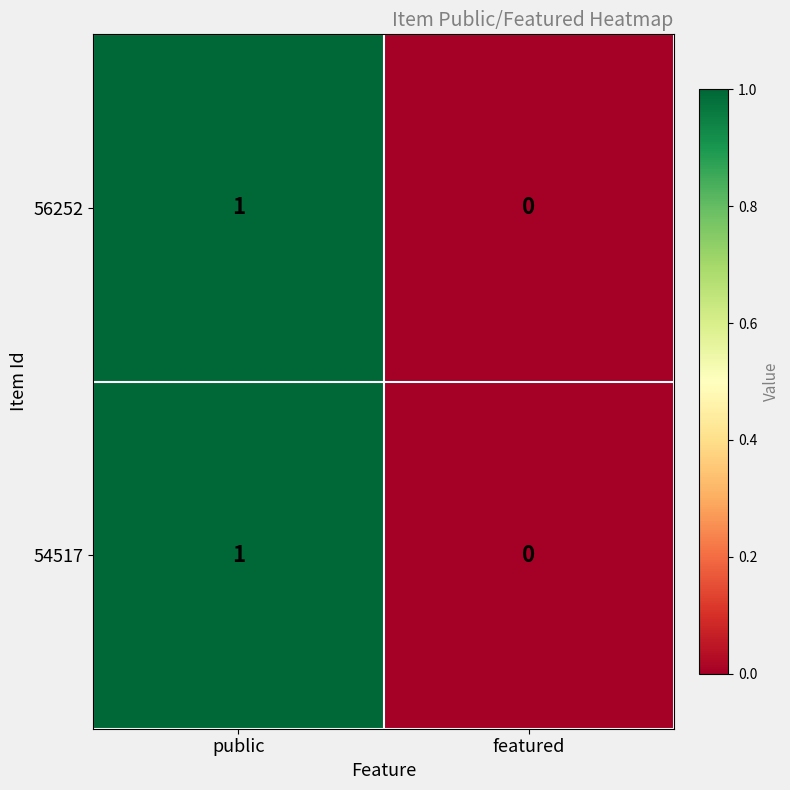

At which category is the sum across all series the highest?

public